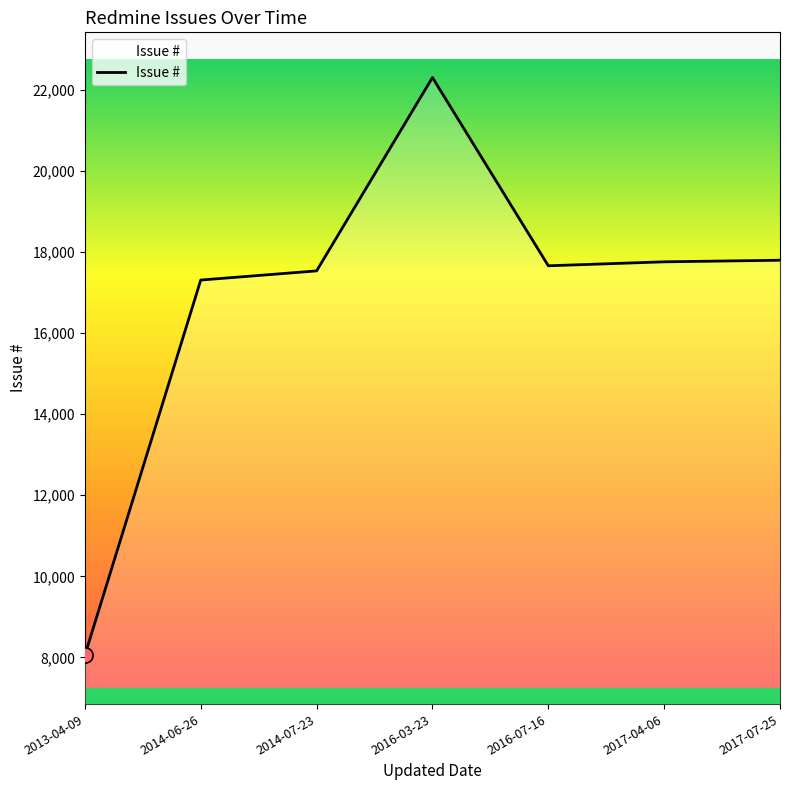

What is the change in value from 2013-04-09 to 2017-07-25?

+9746